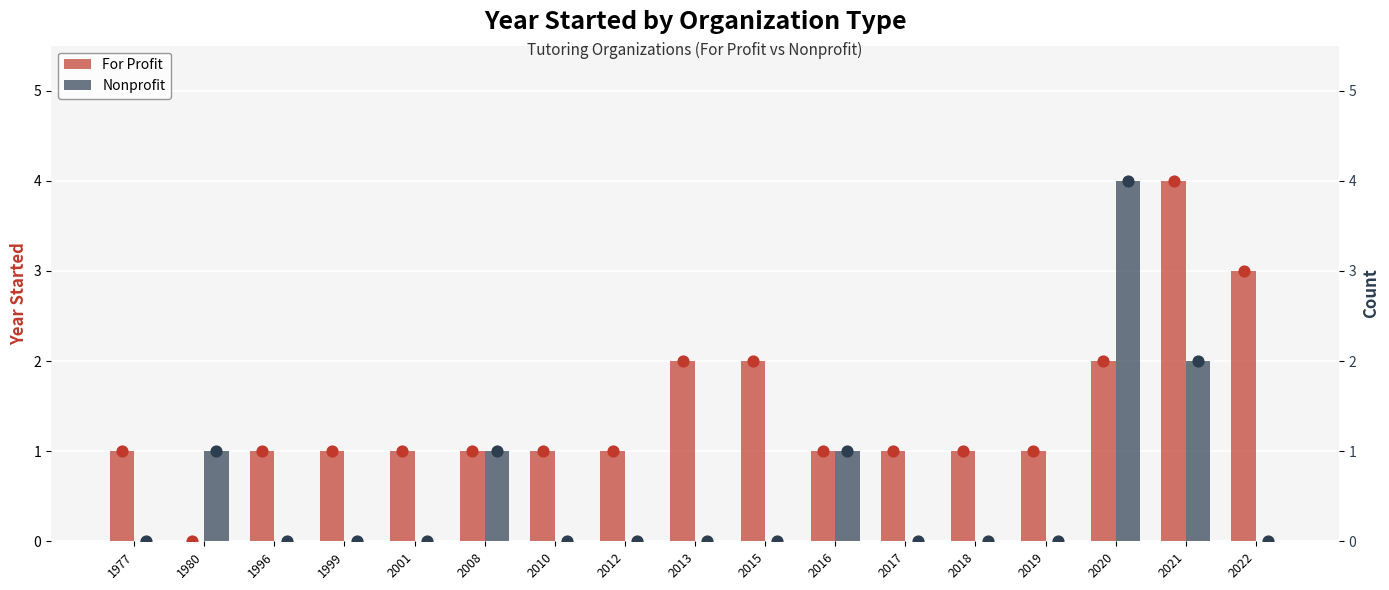

Which series has the largest Y range (max minus min)?

For Profit